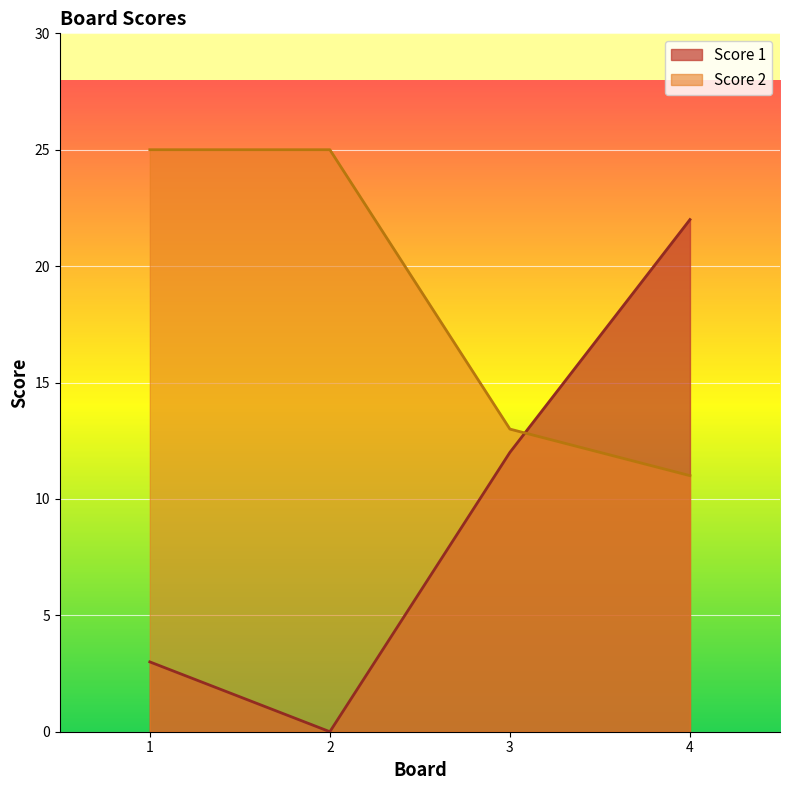

What is the value of the Score 2 point at the 3rd from the left?

13